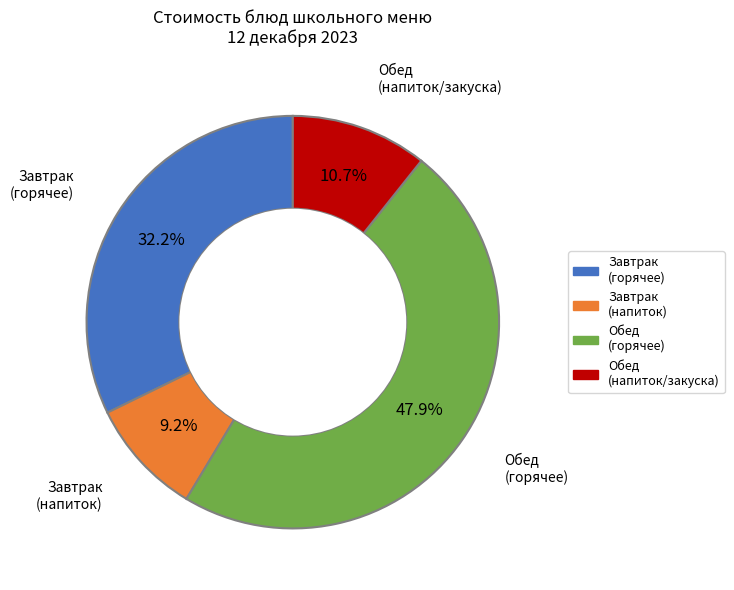

What is the ratio of the value at Завтрак (горячее) to the value at Завтрак (напиток)?

3.5